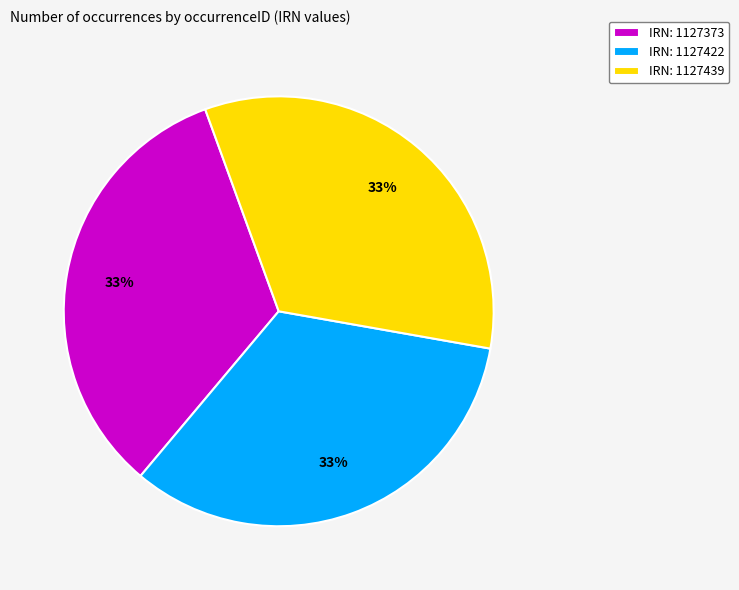

What percentage is the IRN: 1127422 slice, to the nearest percent?

33%